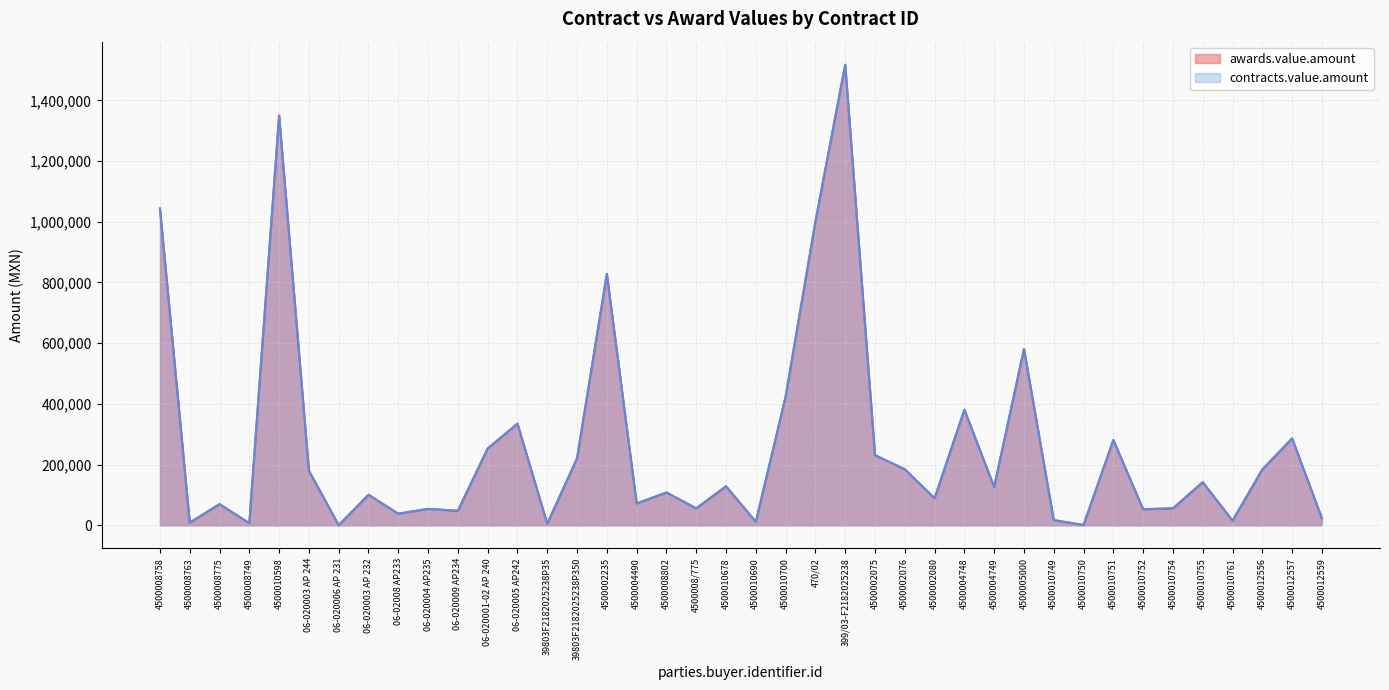

Where does the awards.value.amount series first go above 126137?

4500008758